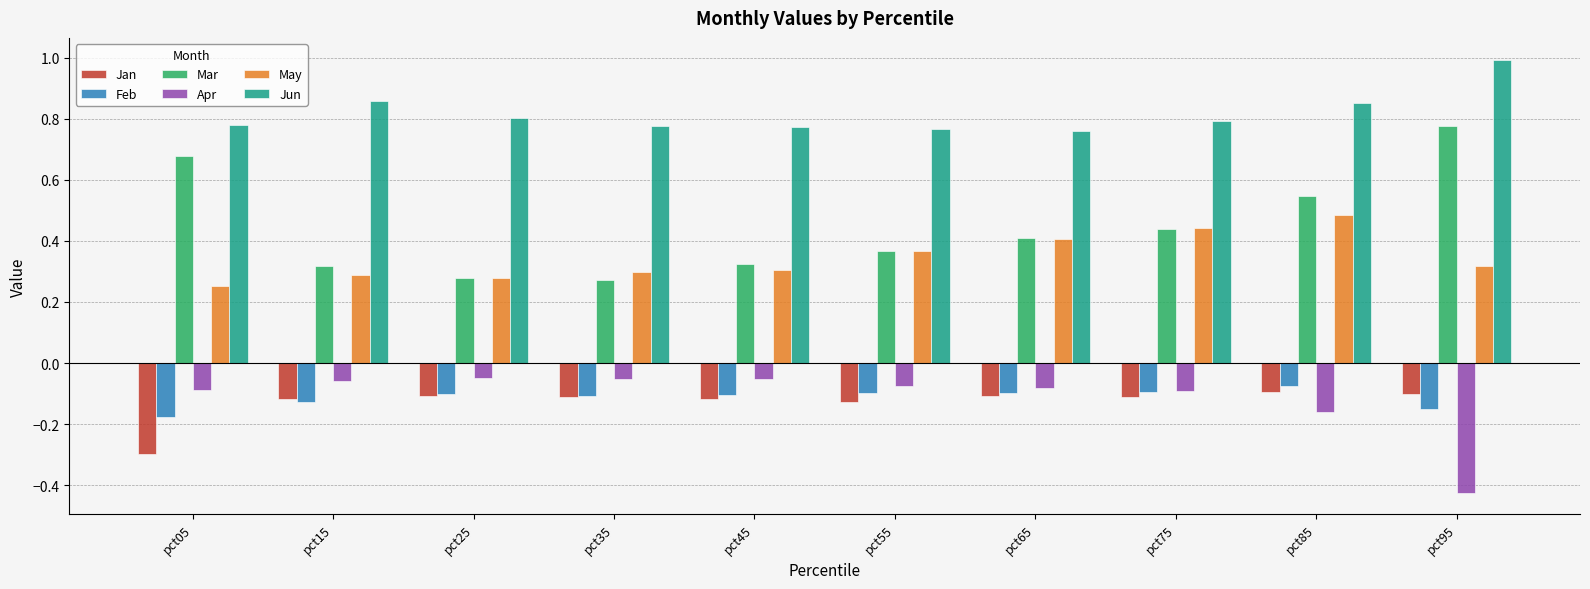

What is the maximum value shown in the chart?

1.0